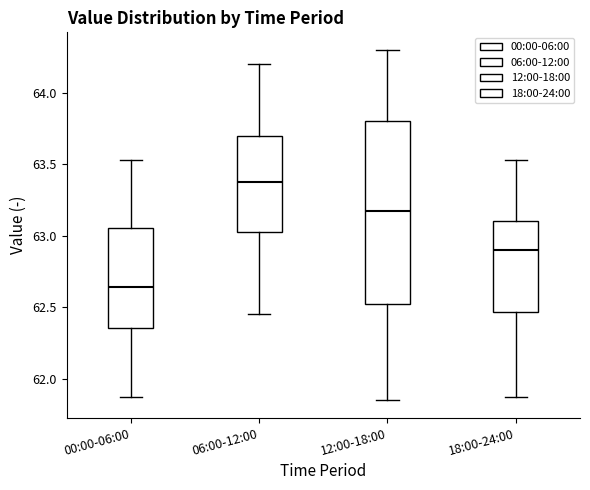

Comparing the boxes themselves (not the whiskers), which one is the tallest?

12:00-18:00